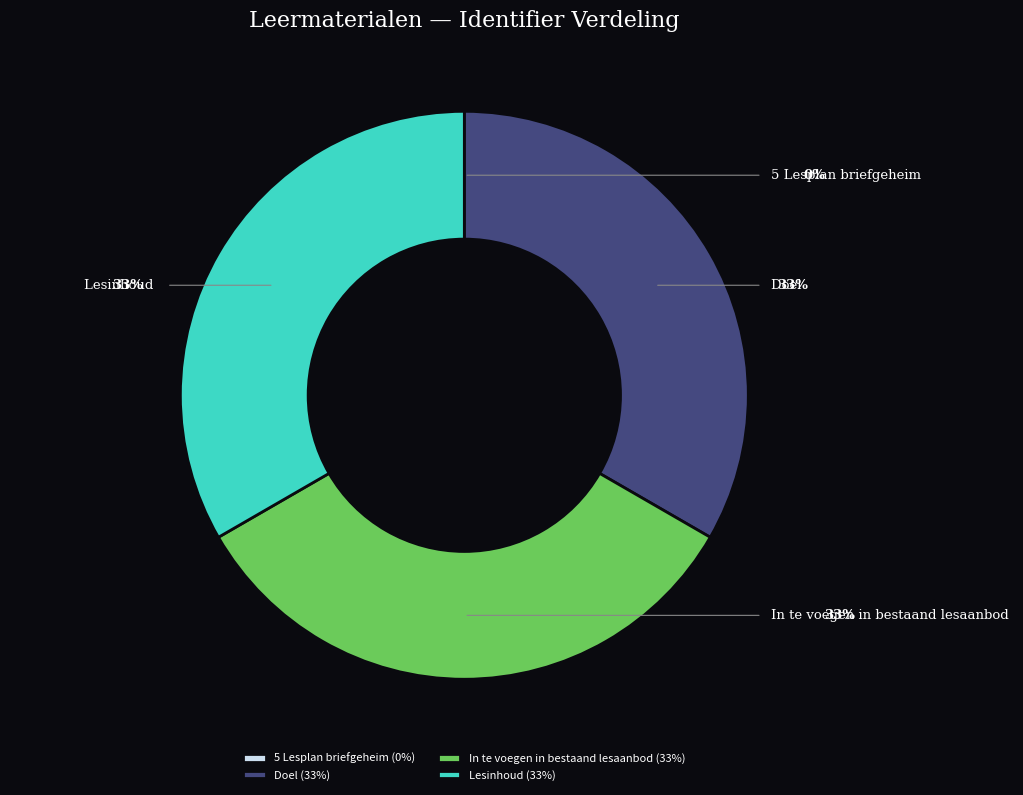

What portion of the pie excludes 5 Lesplan briefgeheim?

100.0%